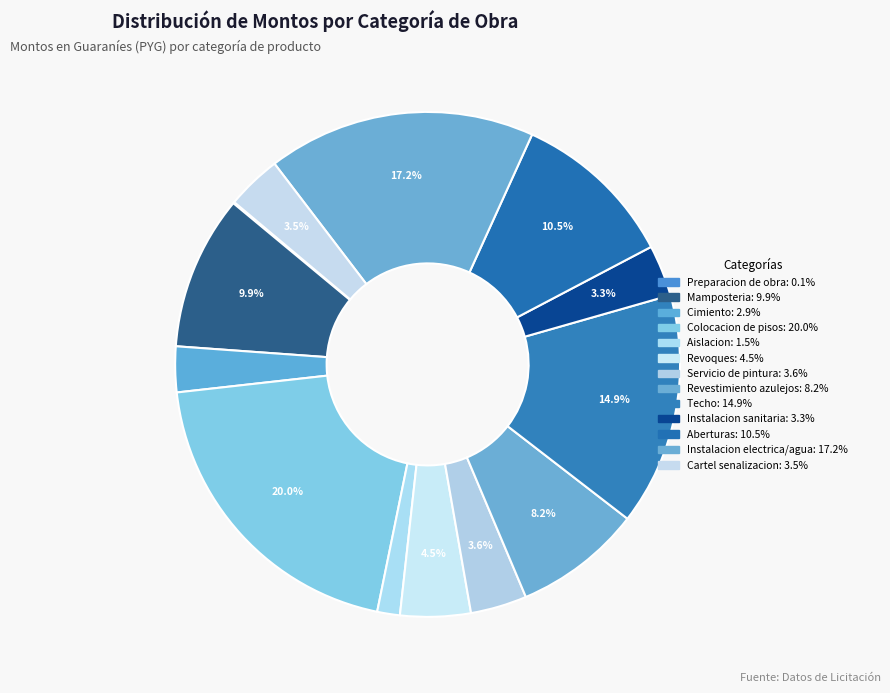

Which category has the biggest portion of the pie?

Colocacion de pisos